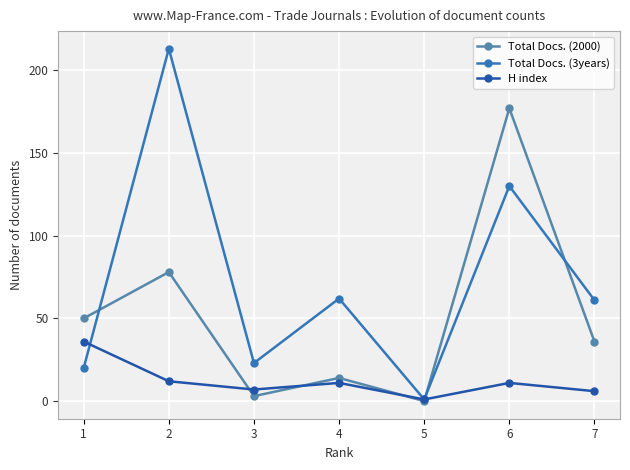

The value of Total Docs. (2000) at 3 is 3. True or false?

True